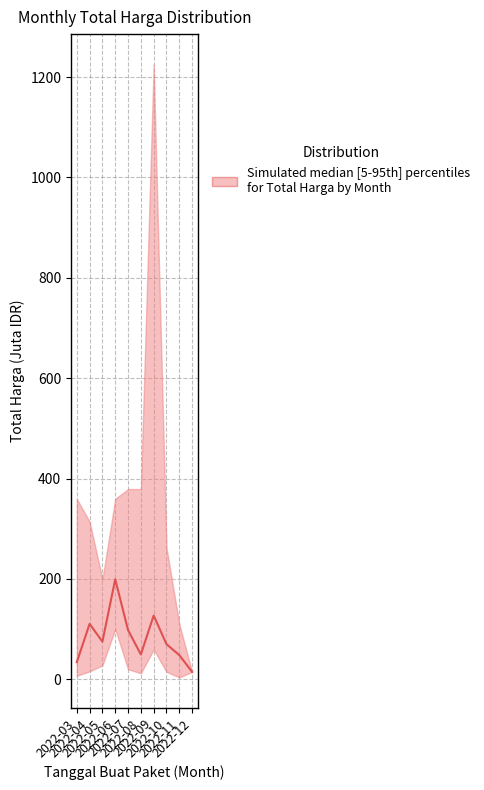

Rank the categories by value from lowest to highest.

2022-12, 2022-03, 2022-11, 2022-08, 2022-10, 2022-05, 2022-07, 2022-04, 2022-09, 2022-06